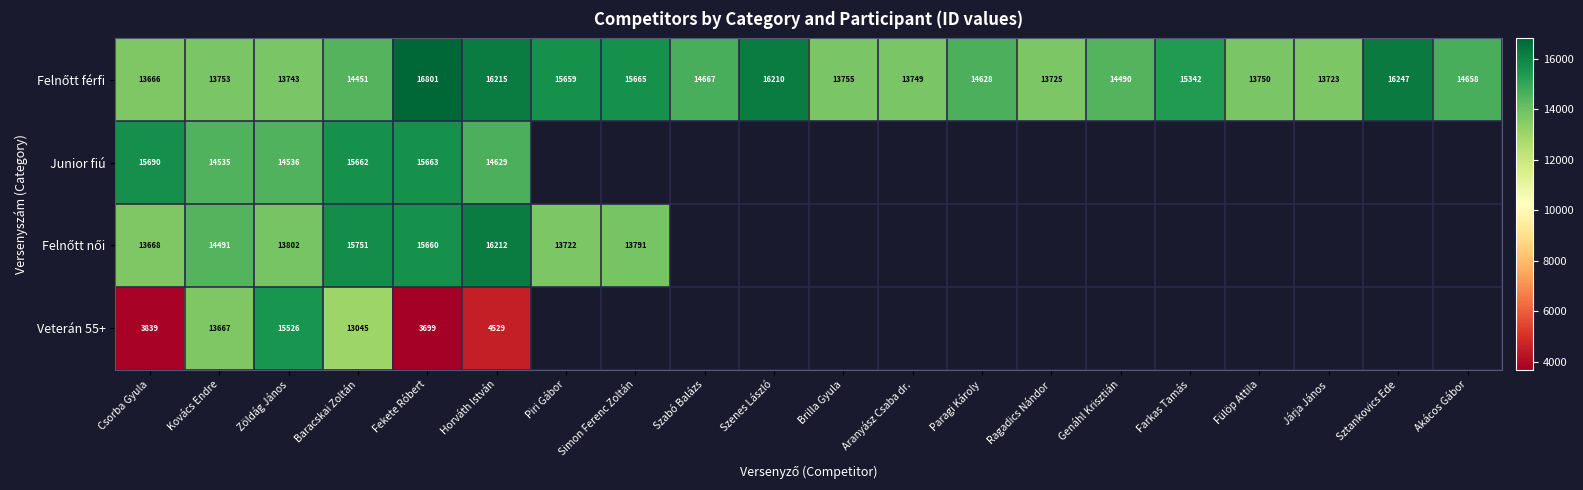

The value of Junior fiú at Zöldág János is 8421. True or false?

False